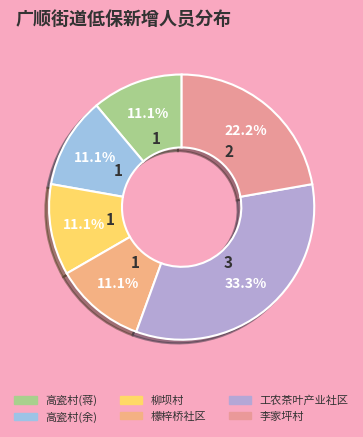

How many segments does this pie chart have?

6